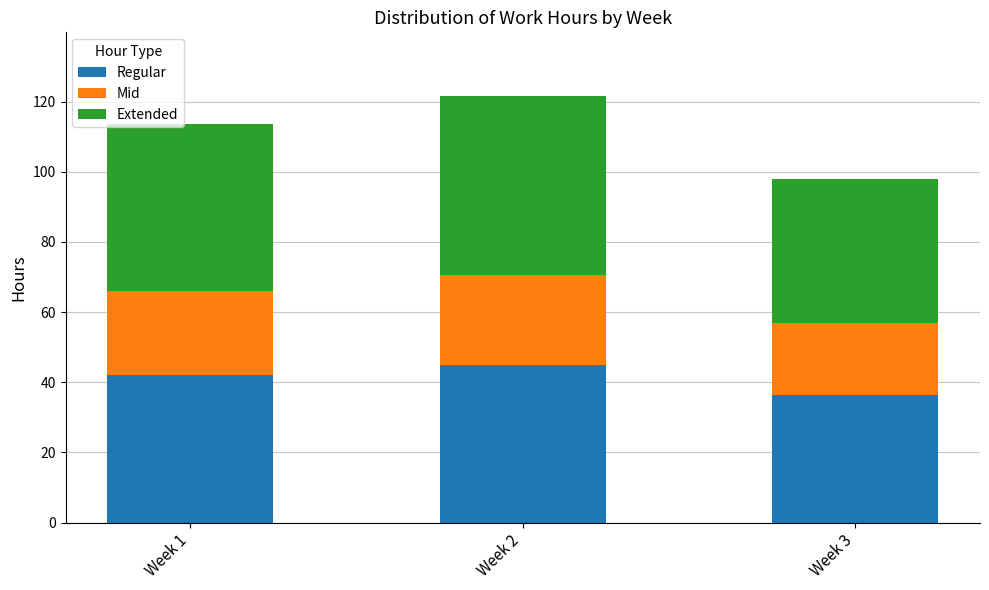

What is the total value across all series at Week 3?

97.9